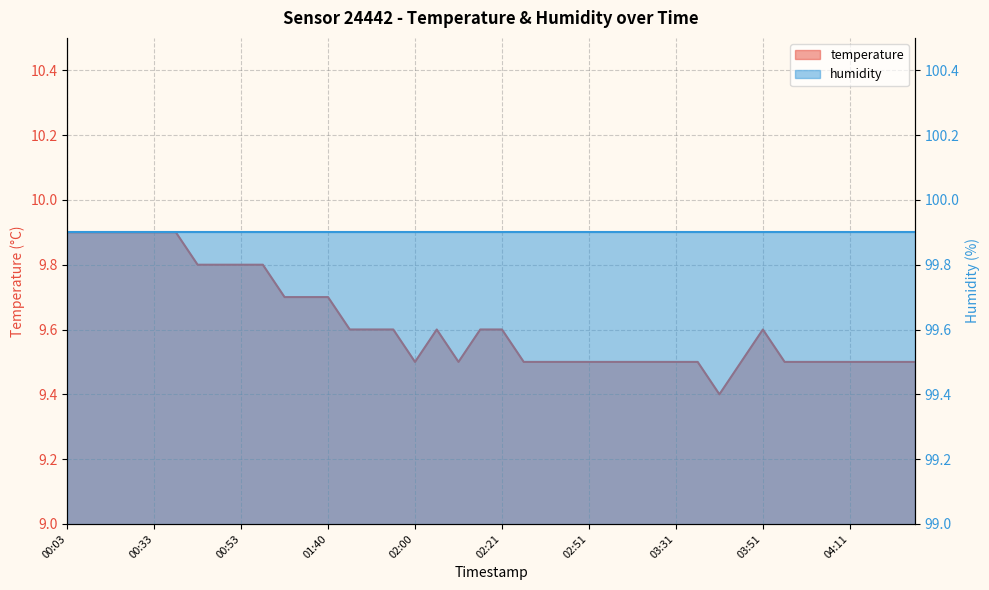

What is the greatest value displayed?

9.9